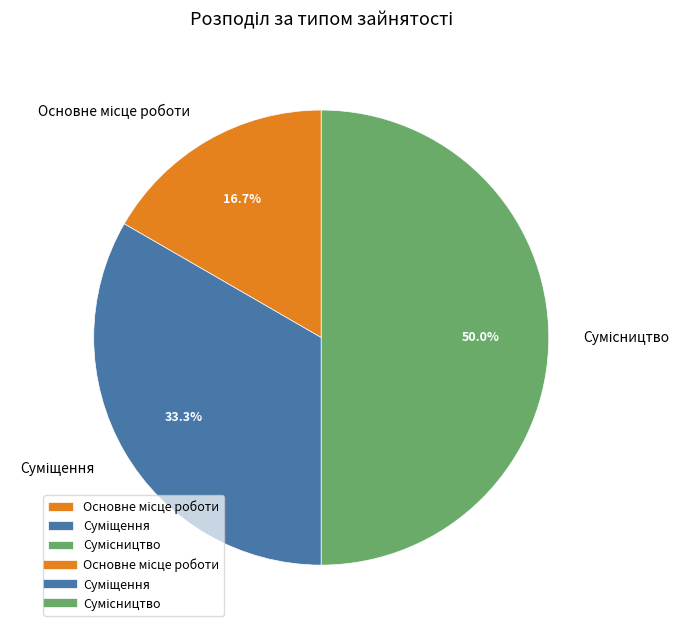

How many slices are in this pie chart?

3